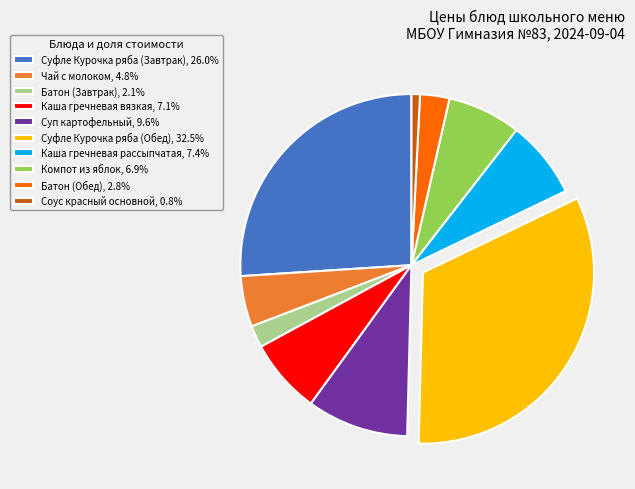

The Компот из яблок slice represents 7% of the pie. True or false?

True